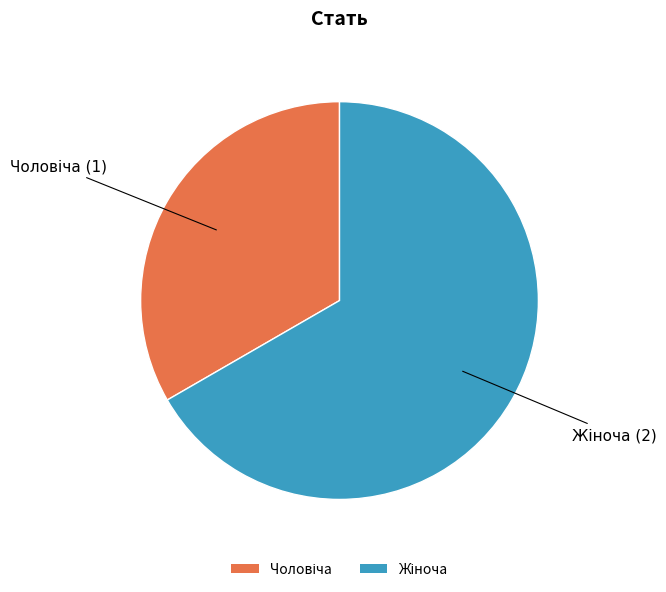

Is there a majority slice in this chart?

Yes